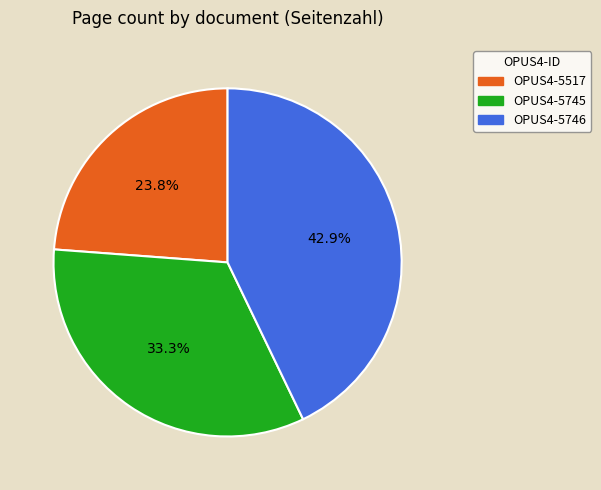

Which category has the smallest portion of the pie?

OPUS4-5517